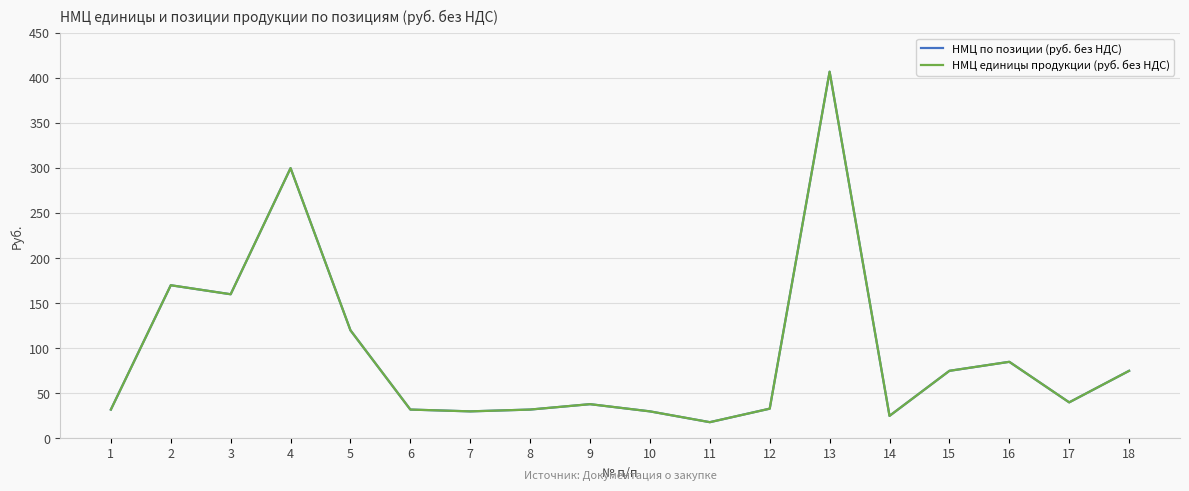

Where is НМЦ единицы продукции (руб. без НДС) nearest to the value 212?

2